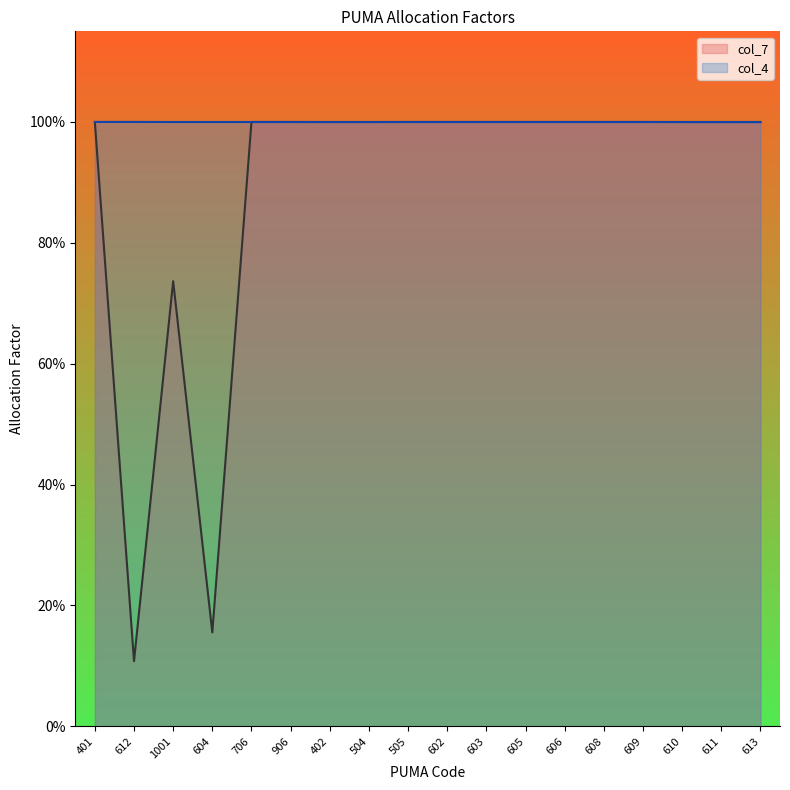

Rank the categories by col_4 value from lowest to highest.

613, 610, 611, 1001, 604, 706, 906, 402, 504, 505, 602, 603, 605, 606, 608, 609, 401, 612